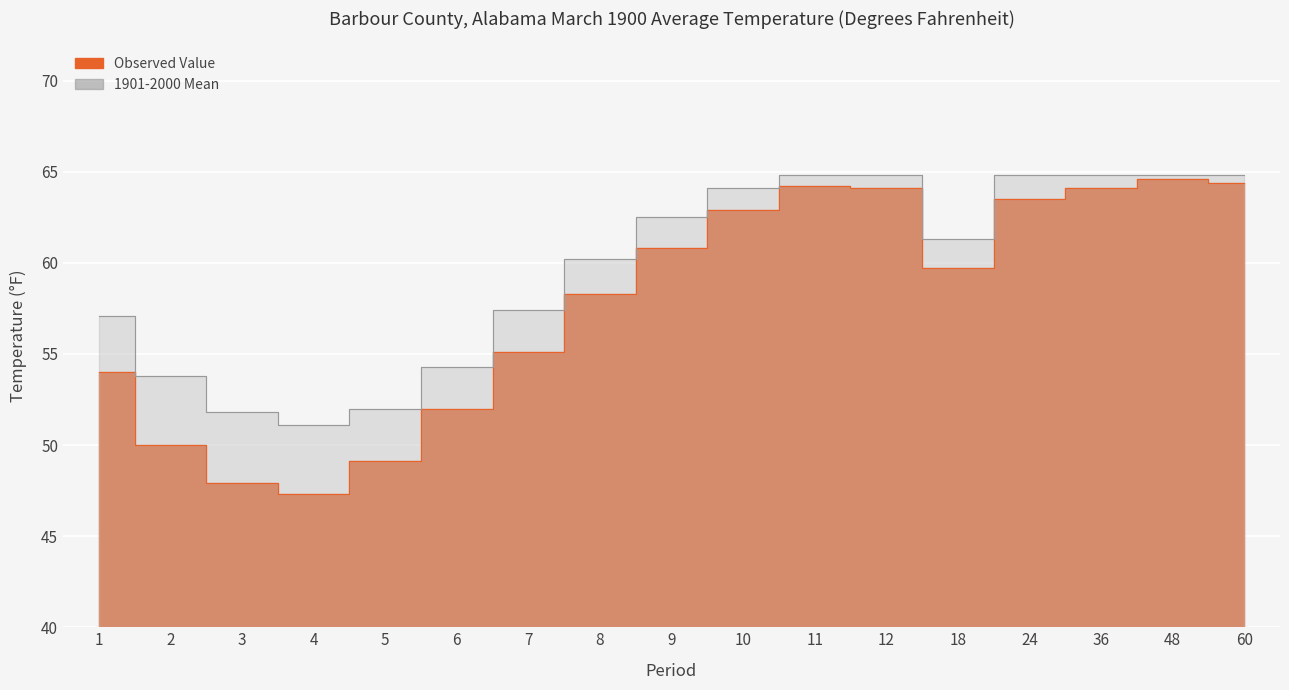

Read the Observed Value value at 9.

60.8